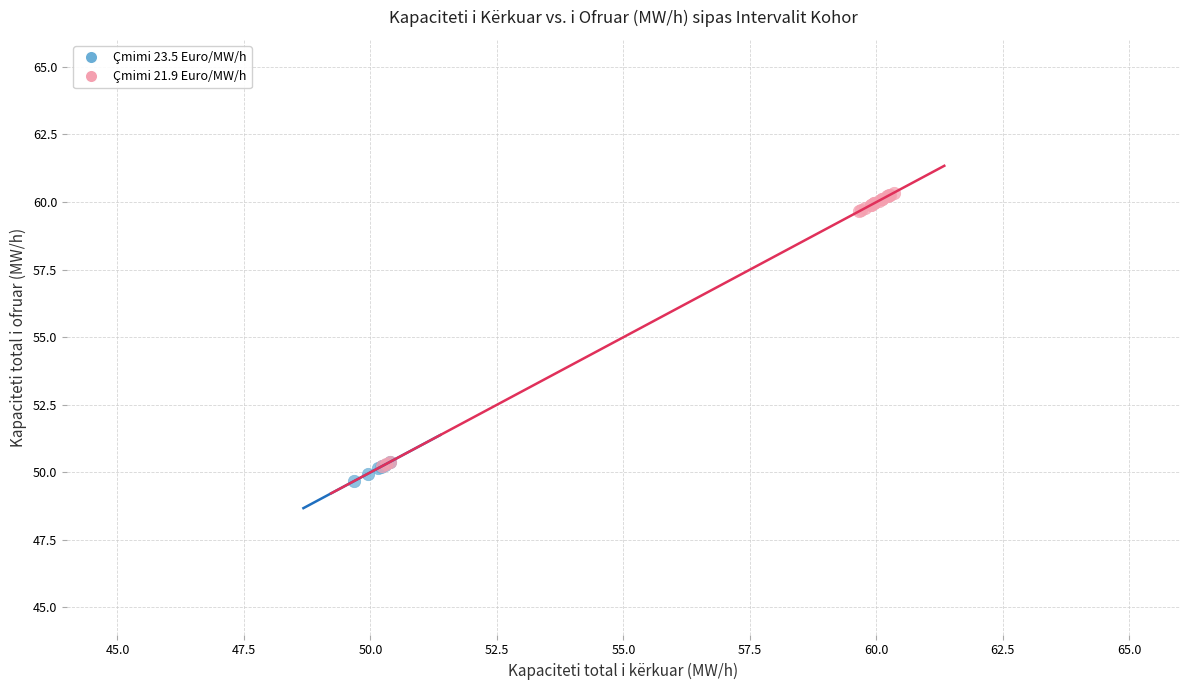

Which series reaches the maximum Y coordinate?

Çmimi 21.9 Euro/MW/h